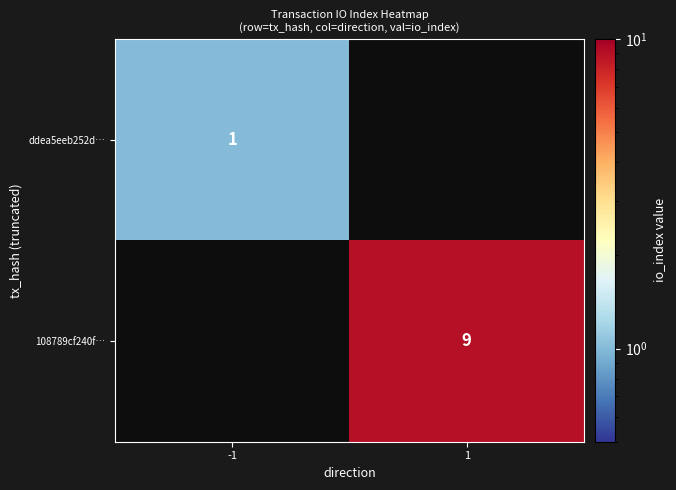

At which category is the sum across all series the highest?

1